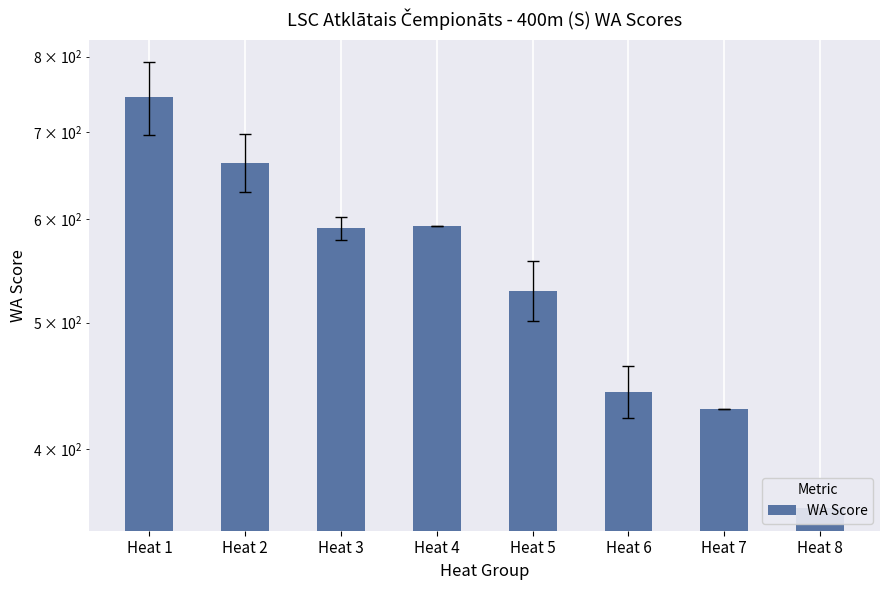

Reading left to right, extract all data points from this chart.

744.2	663.3	590.5	593.0	529.0	442.5	429.0	360.0